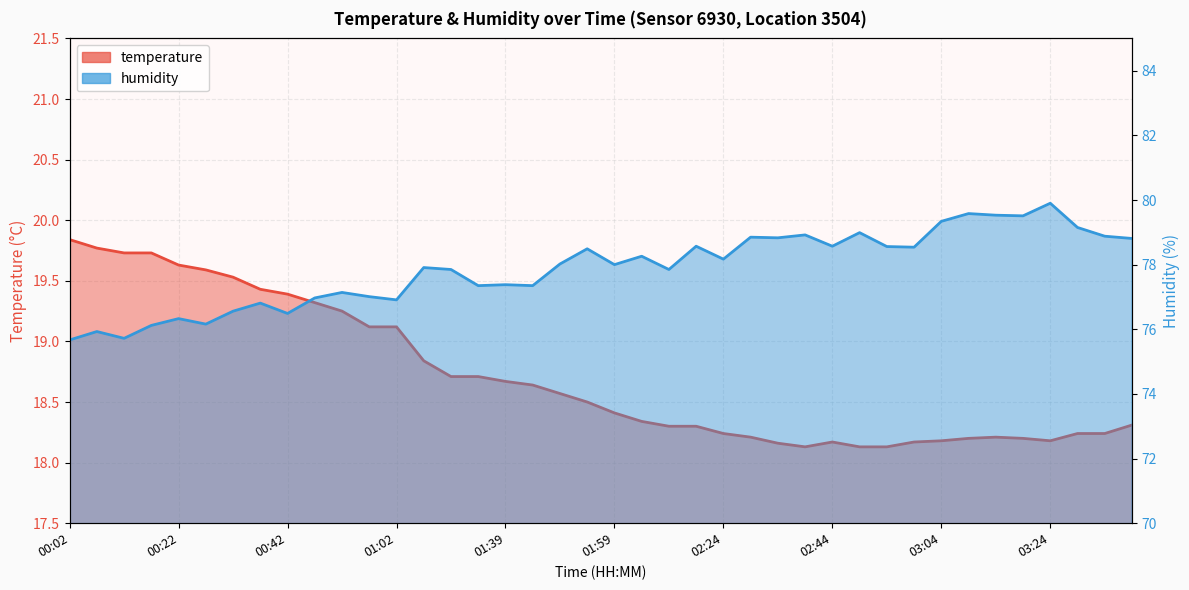

What is the average value of the humidity series?

77.9